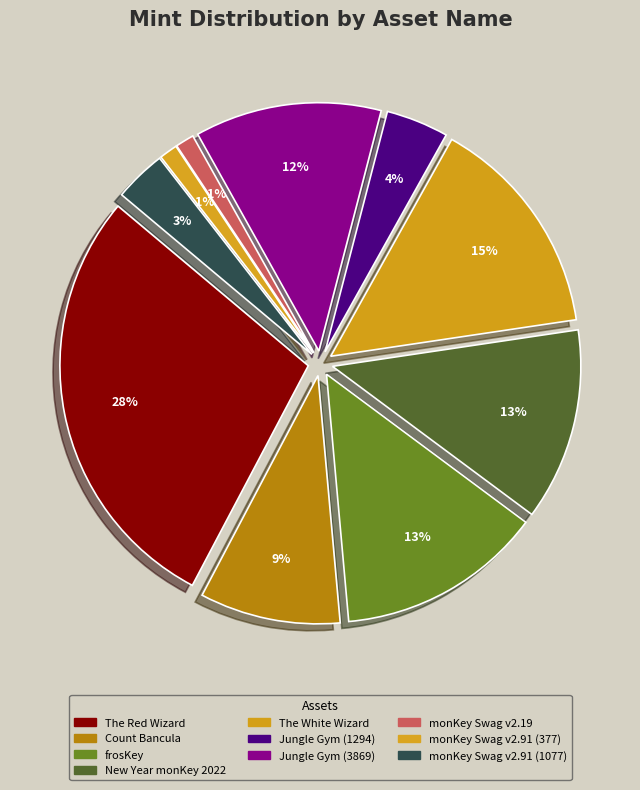

Which category has the smallest portion of the pie?

monKey Swag v2.91 (377)